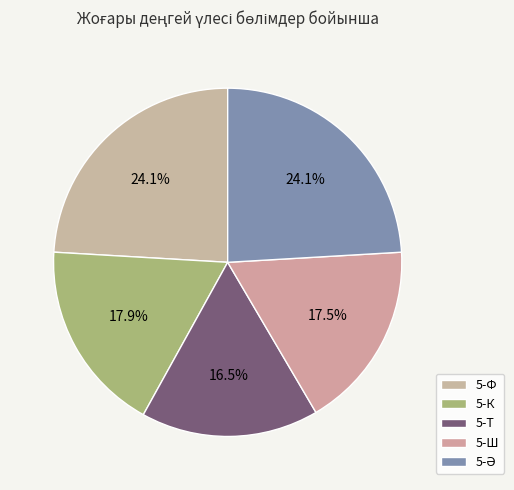

How many slices are in this pie chart?

5